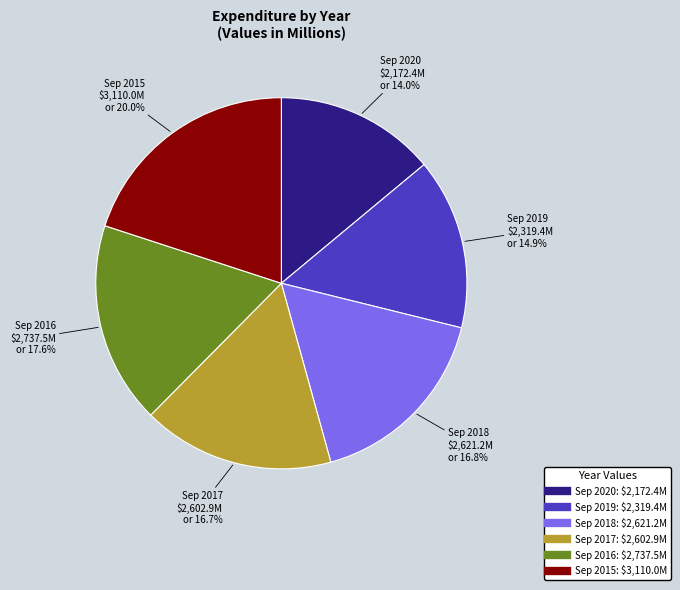

Count the number of slices in the pie.

6